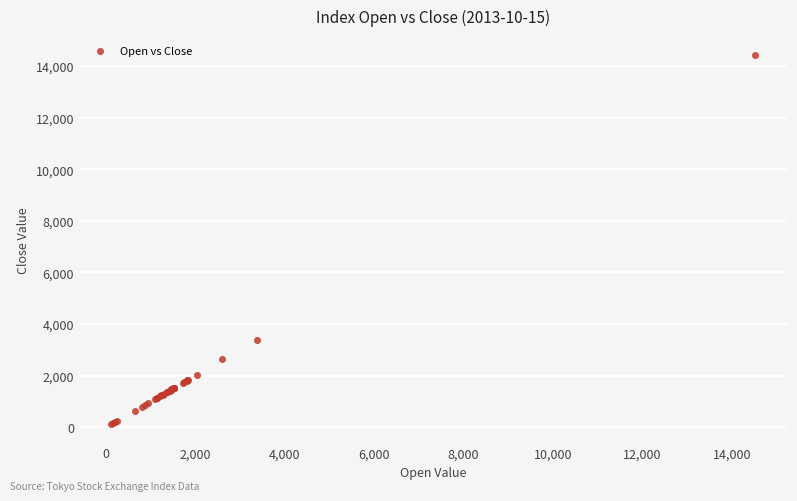

What Y value in the scatter plot is closest to 7280?

3382.8